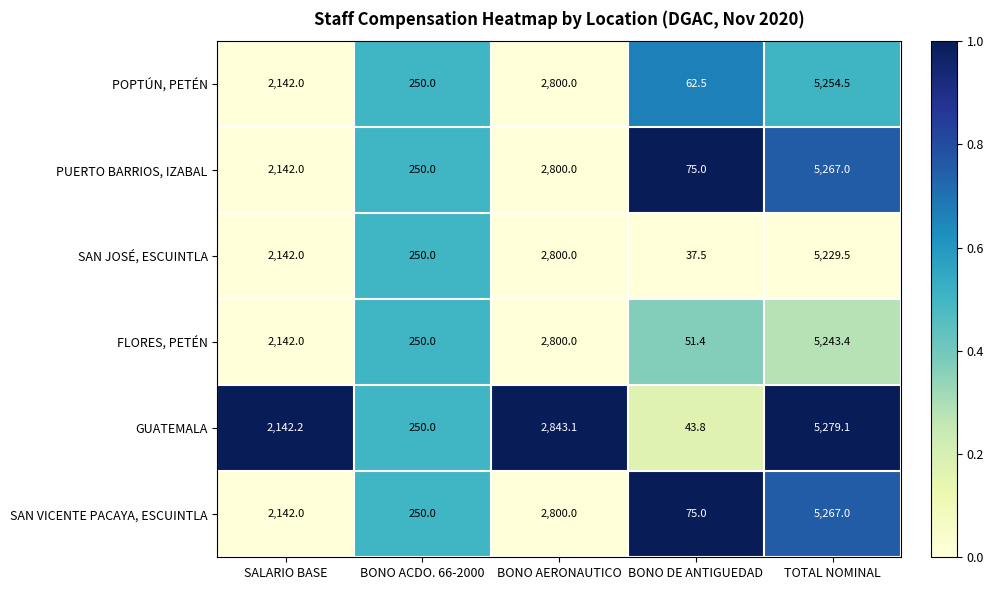

True or false: GUATEMALA has a value of 250.0 at BONO ACDO. 66-2000.

True